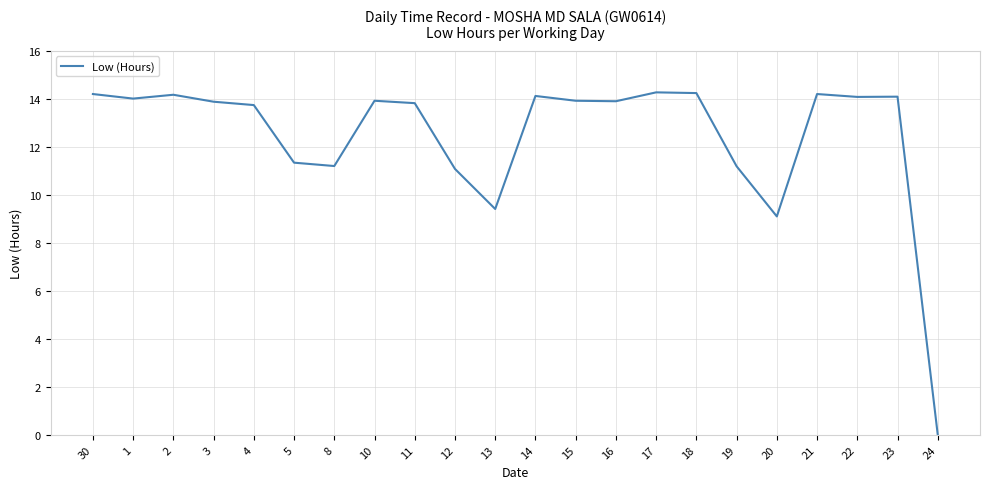

Is it true that the value at 1 is 14.0?

True